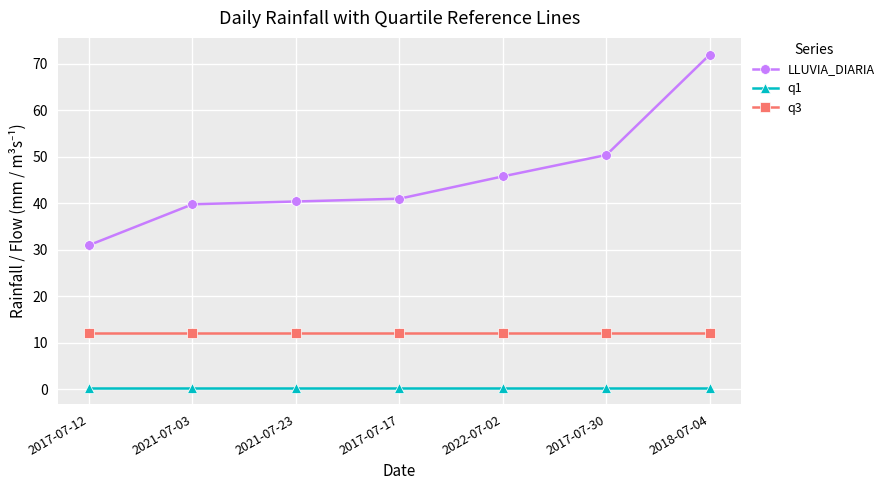

What is the spread (max minus min) of values at 2021-07-23?

40.0